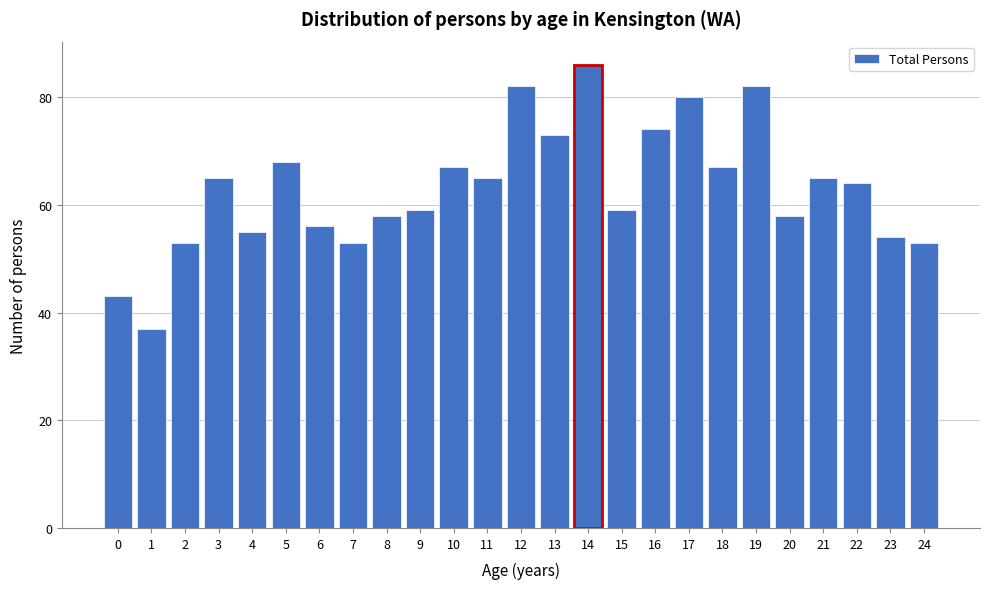

Reading left to right, extract all data points from this chart.

0=43	1=37	2=53	3=65	4=55	5=68	6=56	7=53	8=58	9=59	10=67	11=65	12=82	13=73	14=86	15=59	16=74	17=80	18=67	19=82	20=58	21=65	22=64	23=54	24=53